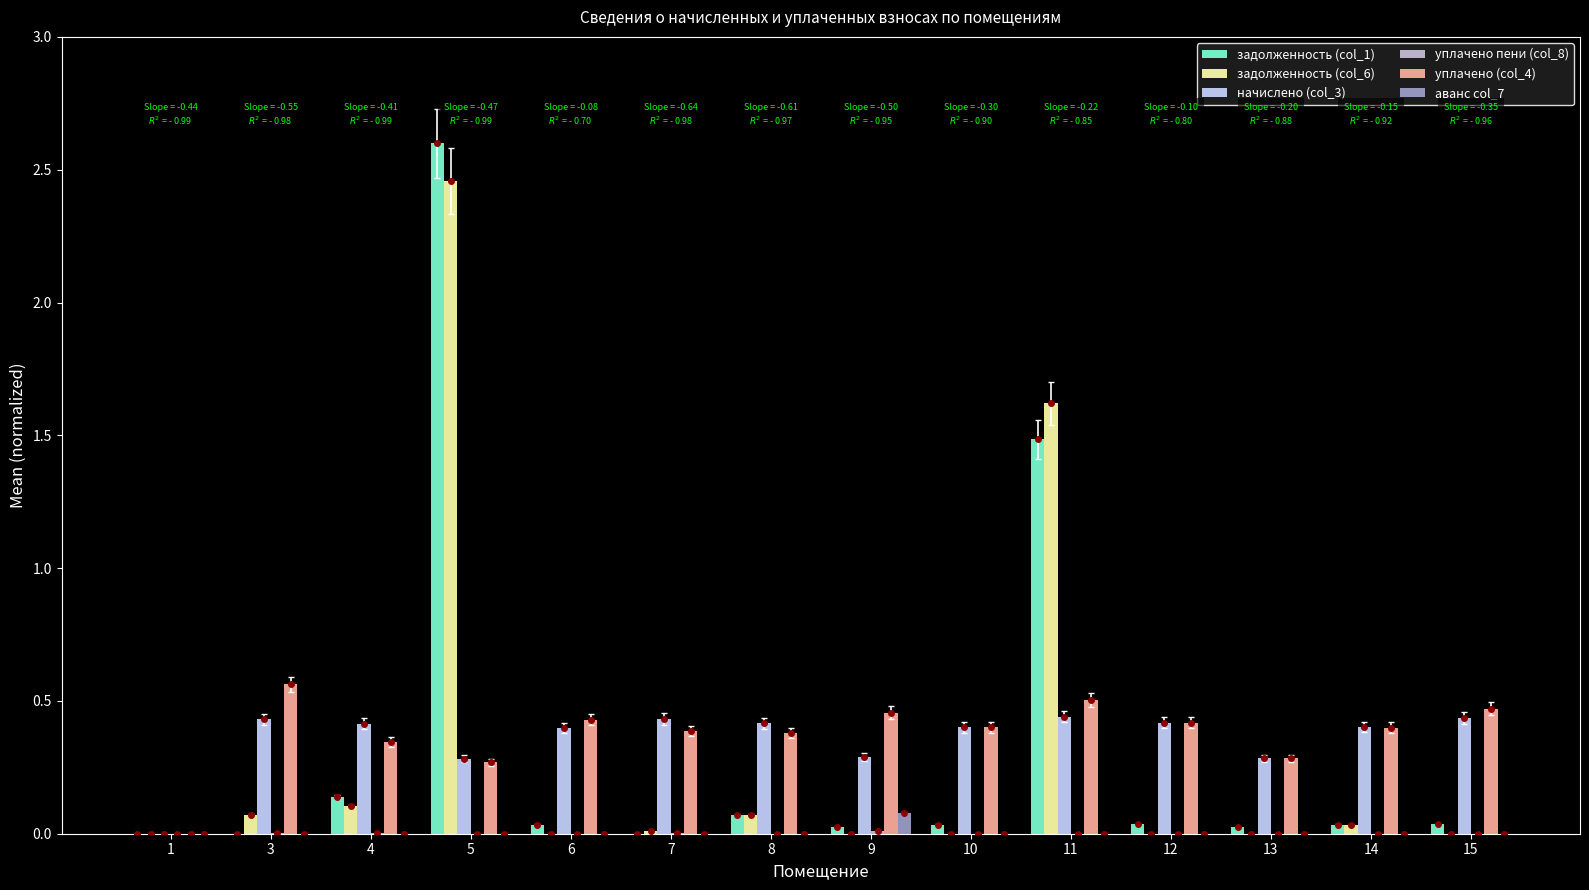

Is it true that задолженность (col_6) equals 0.0 at 6?

True